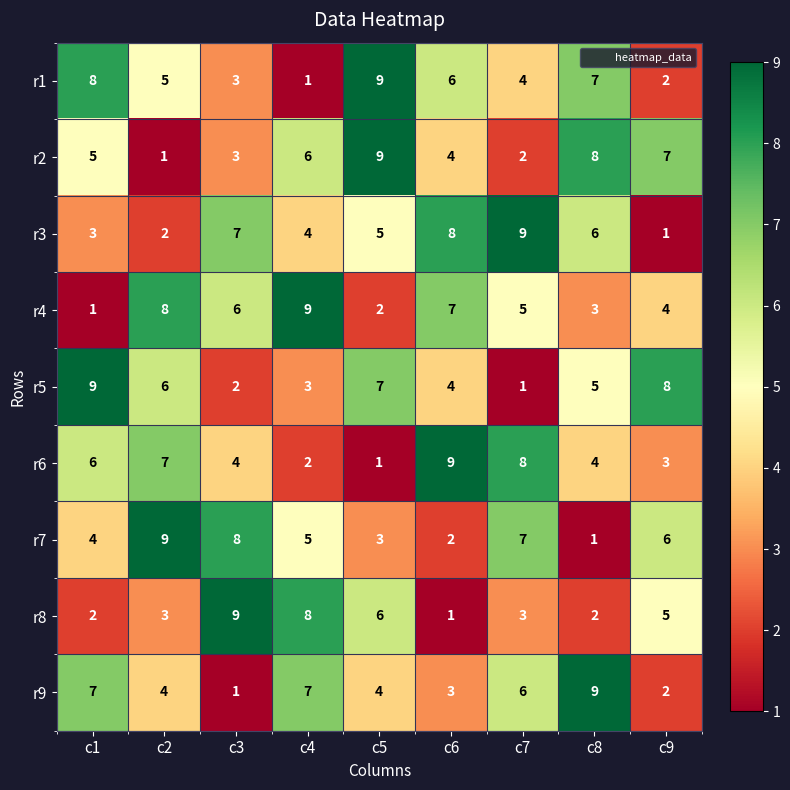

Is the value of r9 at c4 greater than the value of r2 at c7?

Yes